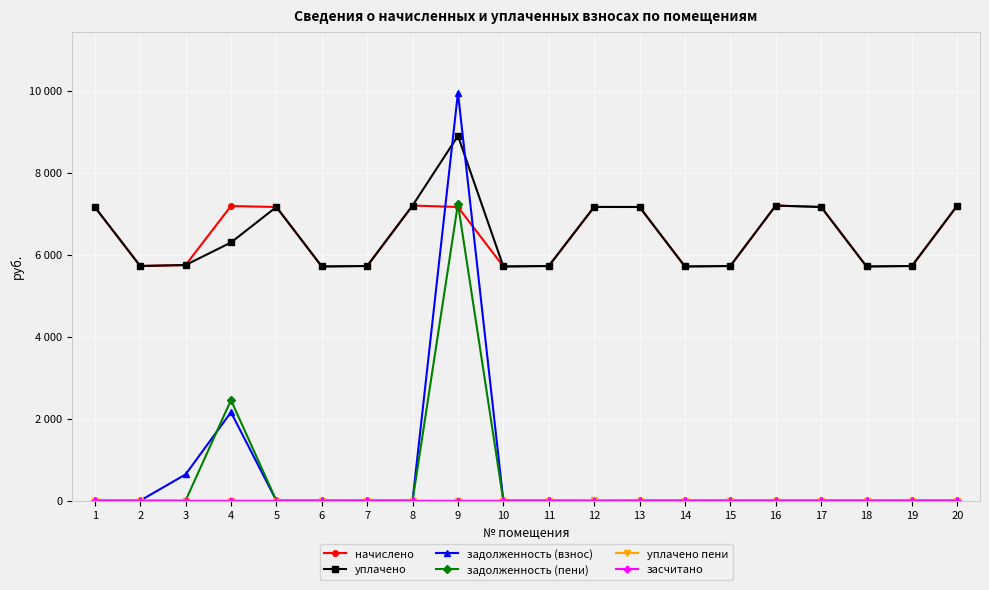

What are all the series names shown in the legend?

начислено, уплачено, задолженность (взнос), задолженность (пени), уплачено пени, засчитано